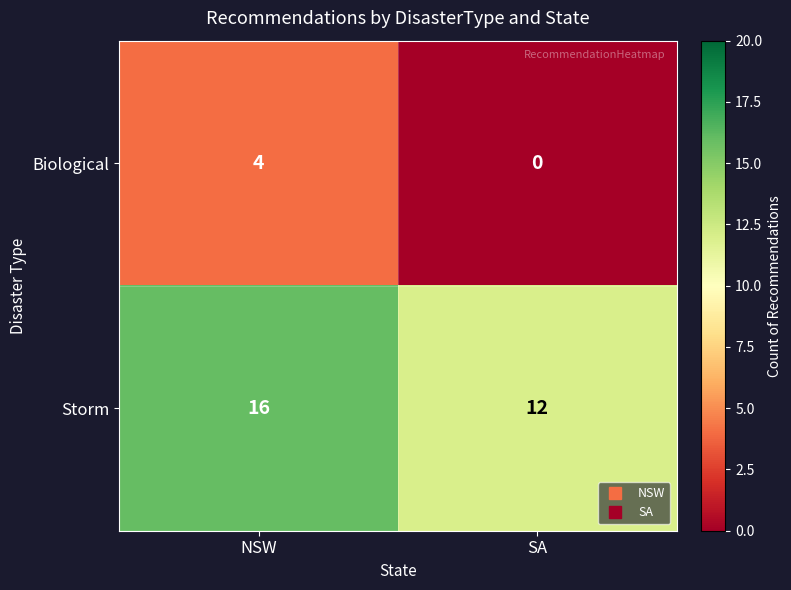

The value of Storm at SA is 12. True or false?

True